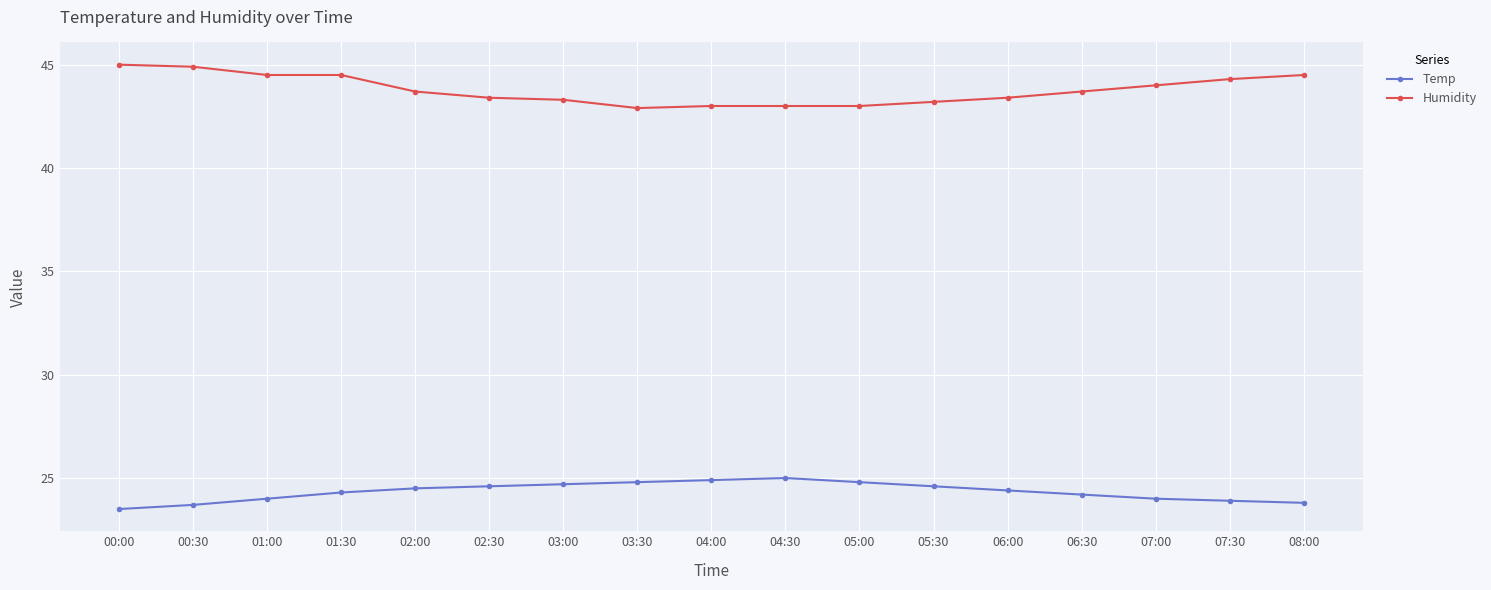

Read the Humidity value at 08:00.

44.5